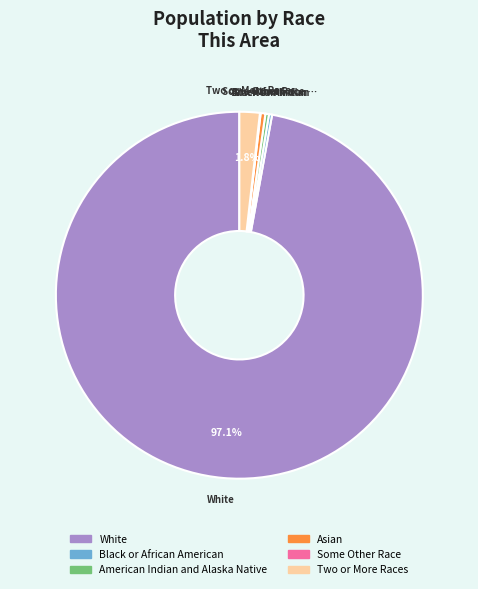

Is there any slice that represents more than half of the pie?

Yes